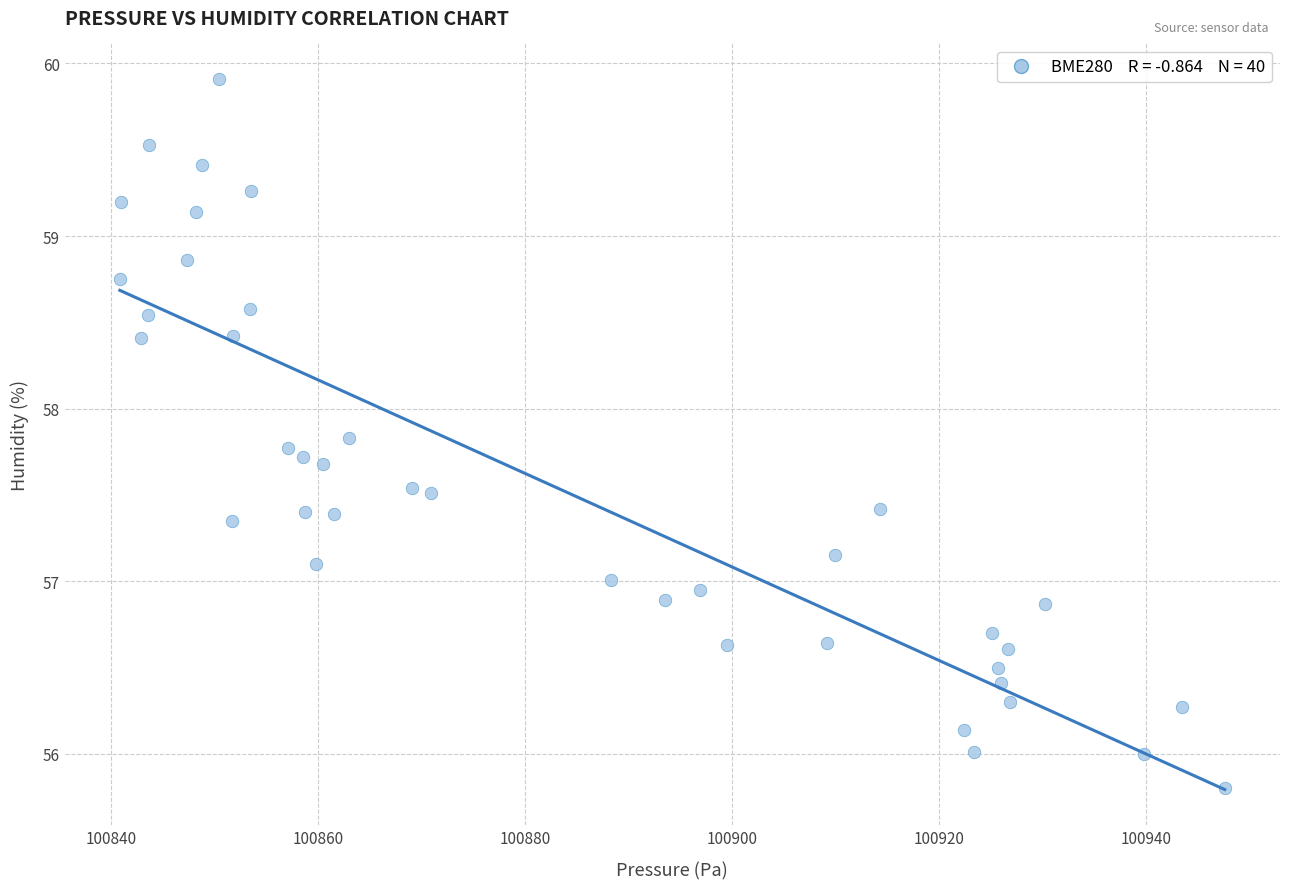

What is the range of X values (max minus min)?

106.8